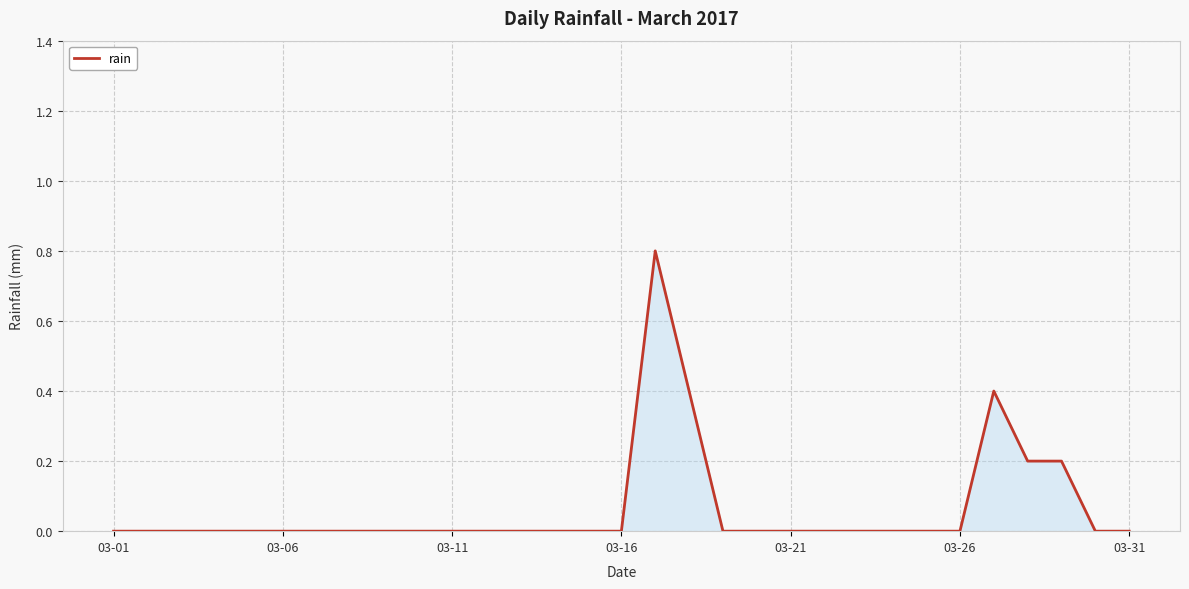

What is the greatest value displayed?

0.8